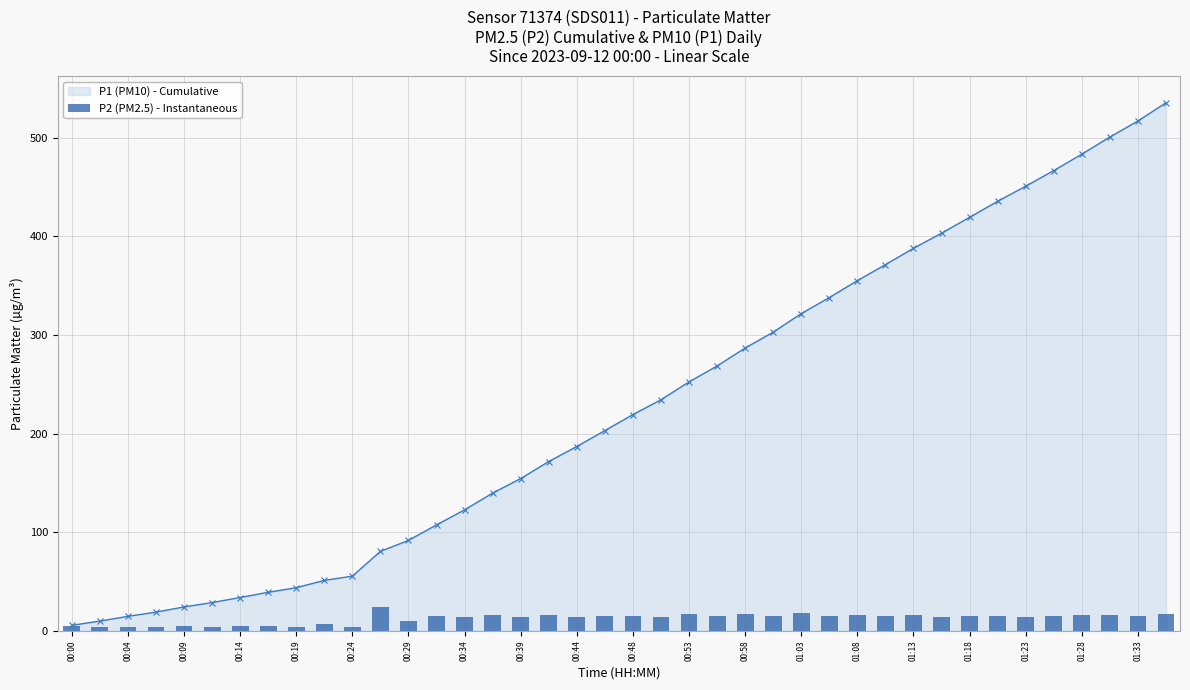

True or false: P1 (PM10) - Cumulative has a value of 43.7 at 00:19.

True